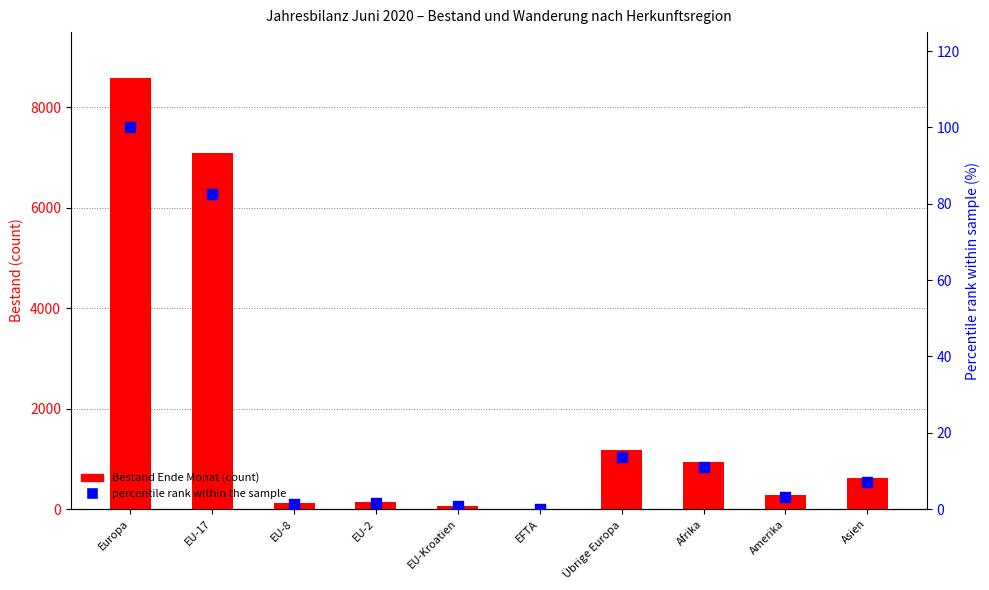

What is the total value across all series at Übrige Europa?

1192.7